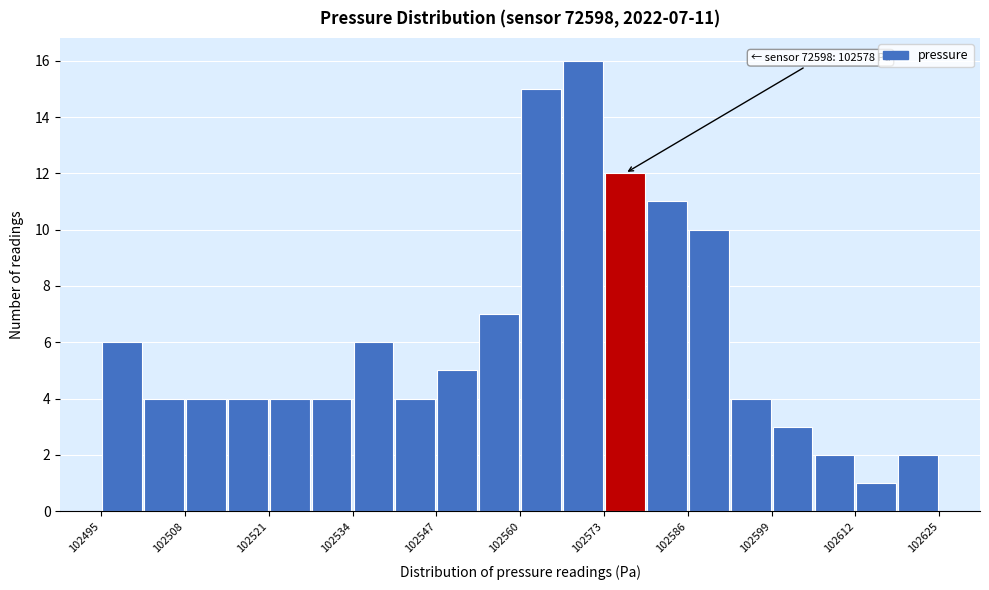

Around what value on the x-axis is the tallest bar? Give the approximate position of its centre, as read against the axis.

102570